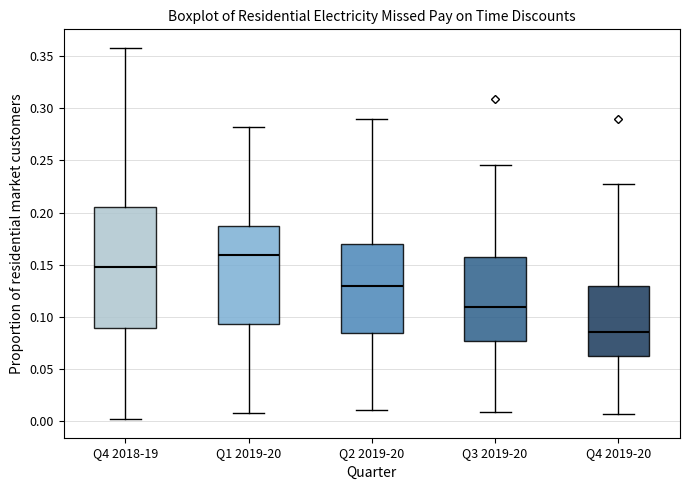

Where does the median line of the box for Q4 2018-19 sit on the y-axis? The values are not printed on the chart, so give them approximately, as read against the axis.

0.150